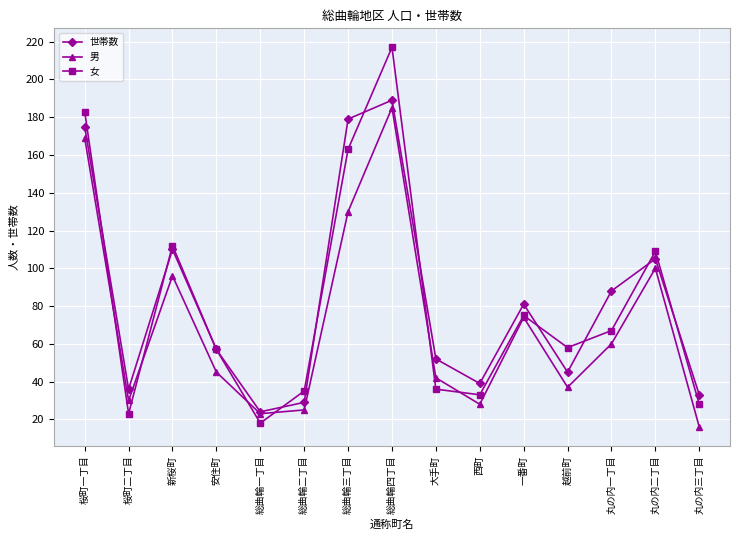

True or false: 男 has a value of 100 at 丸の内二丁目.

True